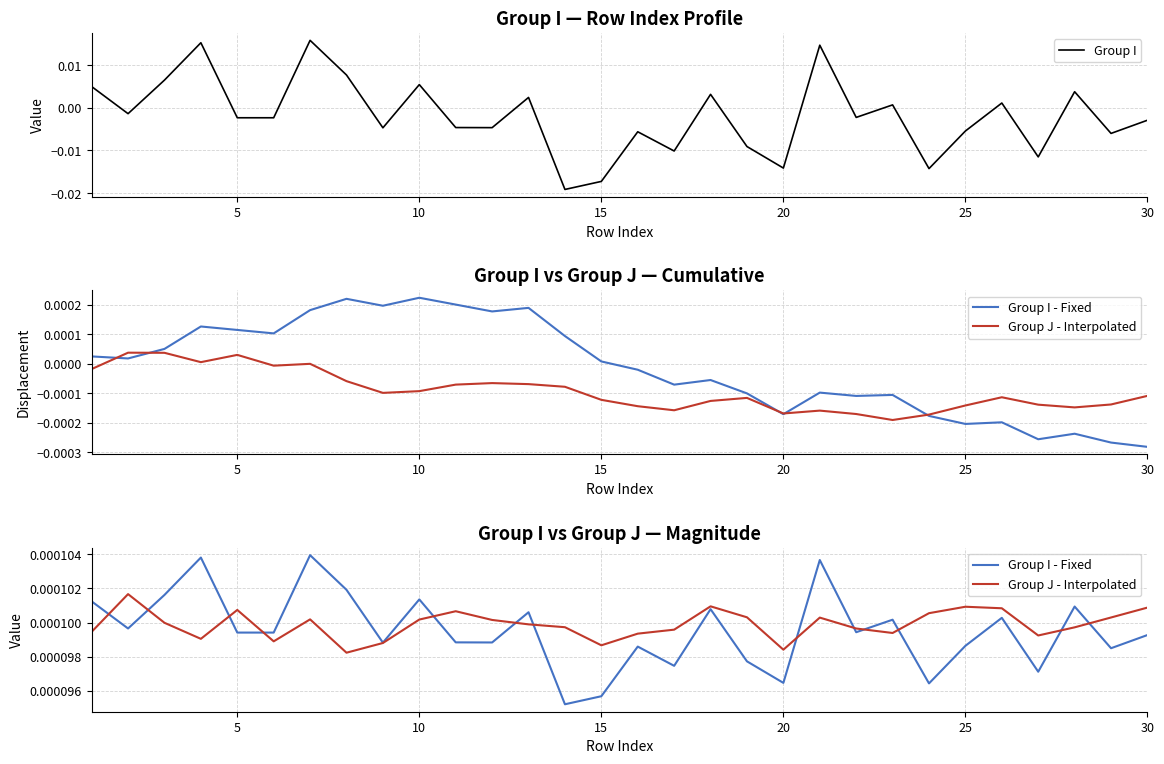

The value of Group I - Fixed at 8 is 0.0. True or false?

False